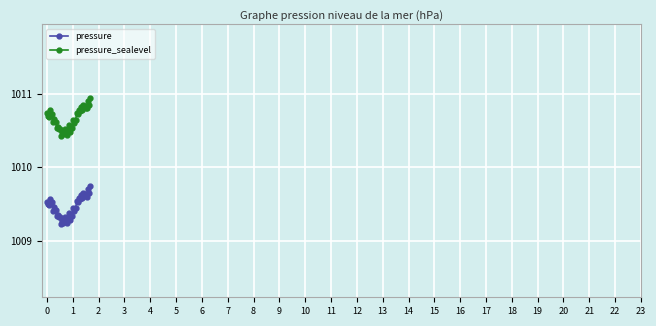

True or false: pressure_sealevel and pressure cross at least once.

False